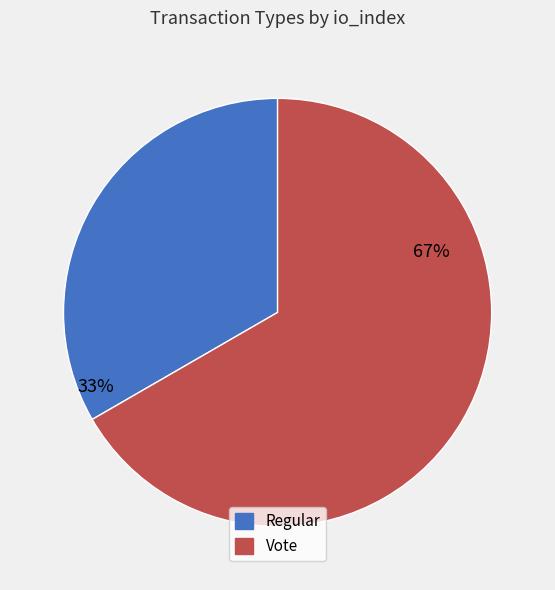

Which slice is the smallest?

Regular